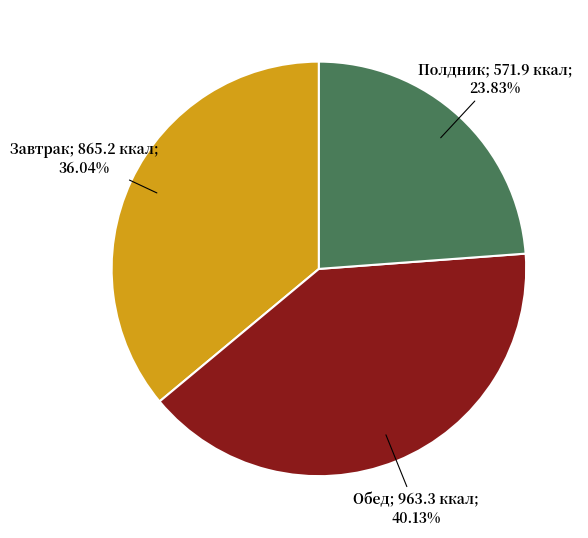

Is there any slice that represents more than half of the pie?

No